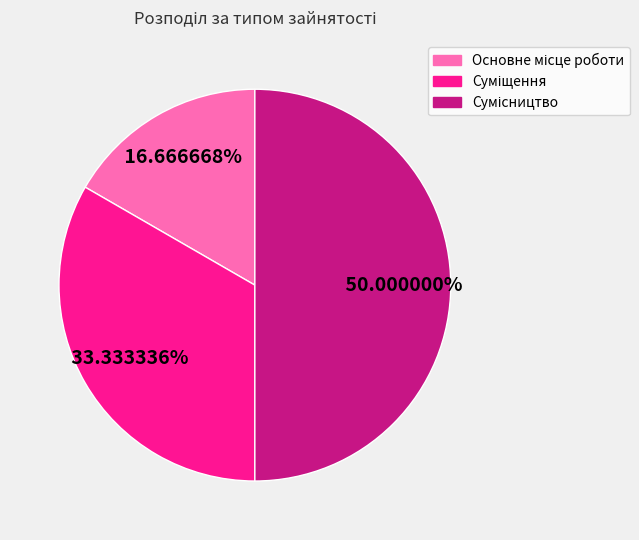

To the nearest percent, what is the difference between the largest and smallest slice percentages?

33%